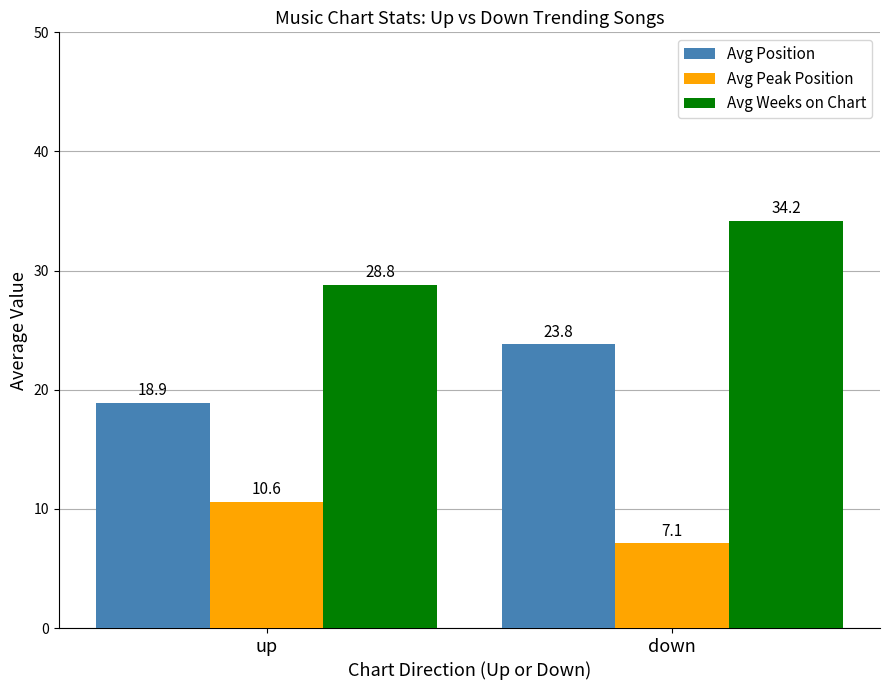

Rank the series by their average value, from highest to lowest.

Avg Weeks on Chart, Avg Position, Avg Peak Position